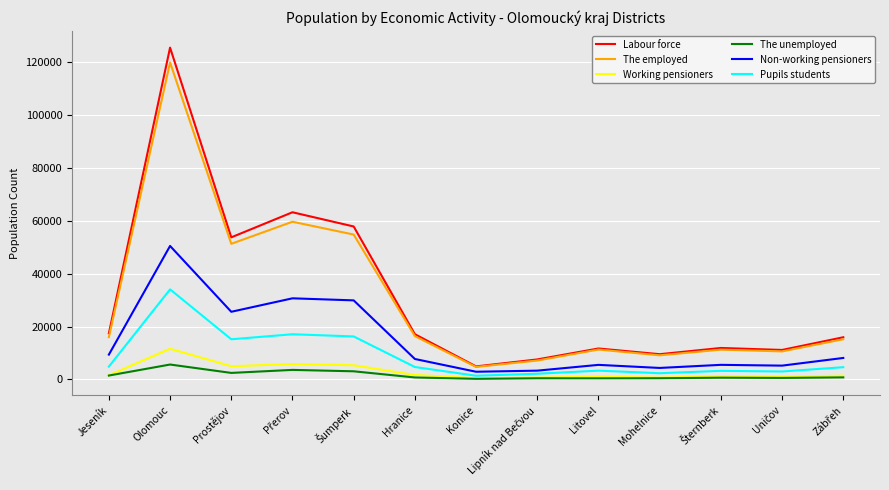

True or false: The unemployed has more than 0 points higher than both neighbors.

True